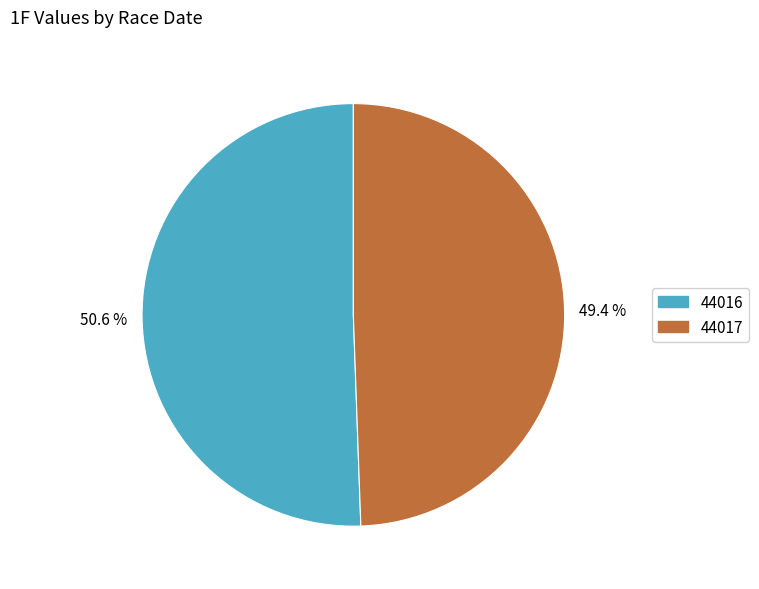

Which category has the biggest portion of the pie?

44016